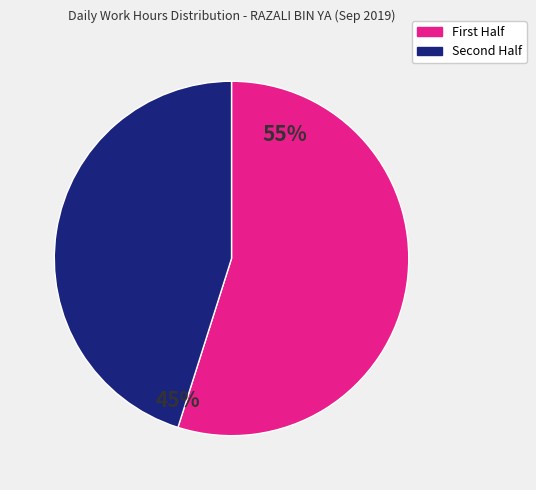

Does any single category account for the majority?

Yes